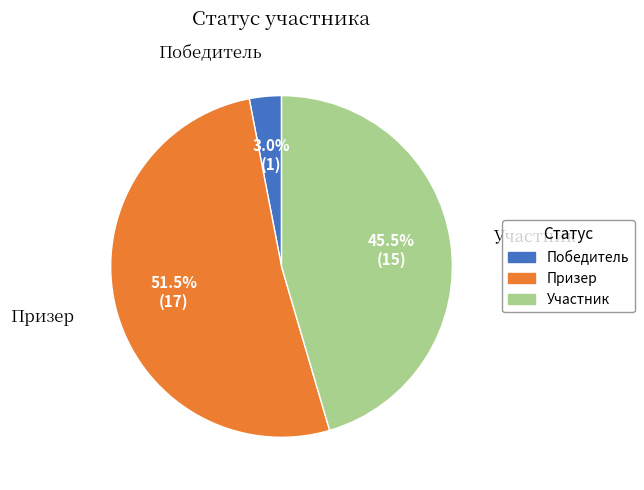

How many slices are in this pie chart?

3